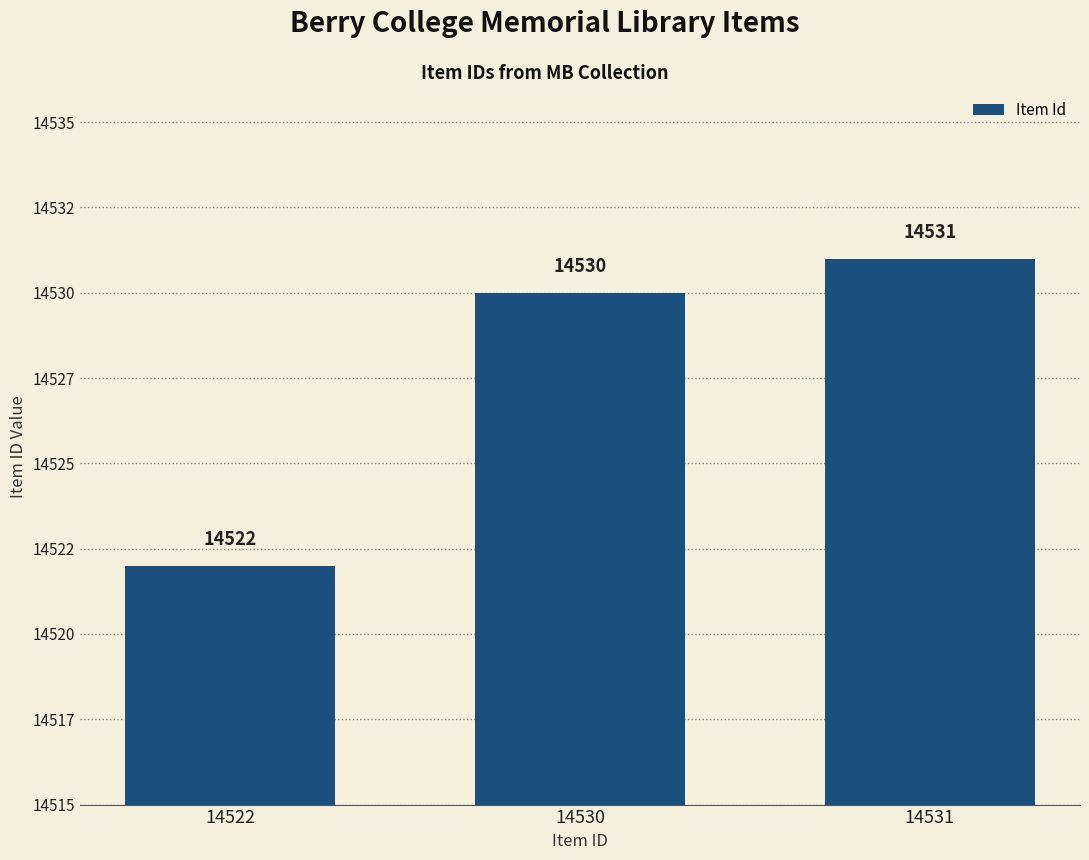

Read the value at 14530.

14530